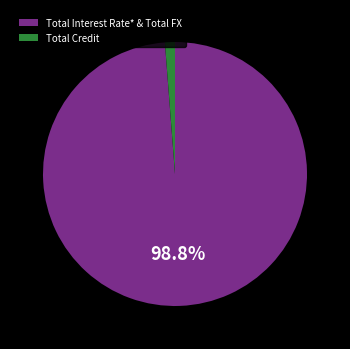

Between Total Interest Rate* & Total FX and Total Credit, which is larger?

Total Interest Rate* & Total FX